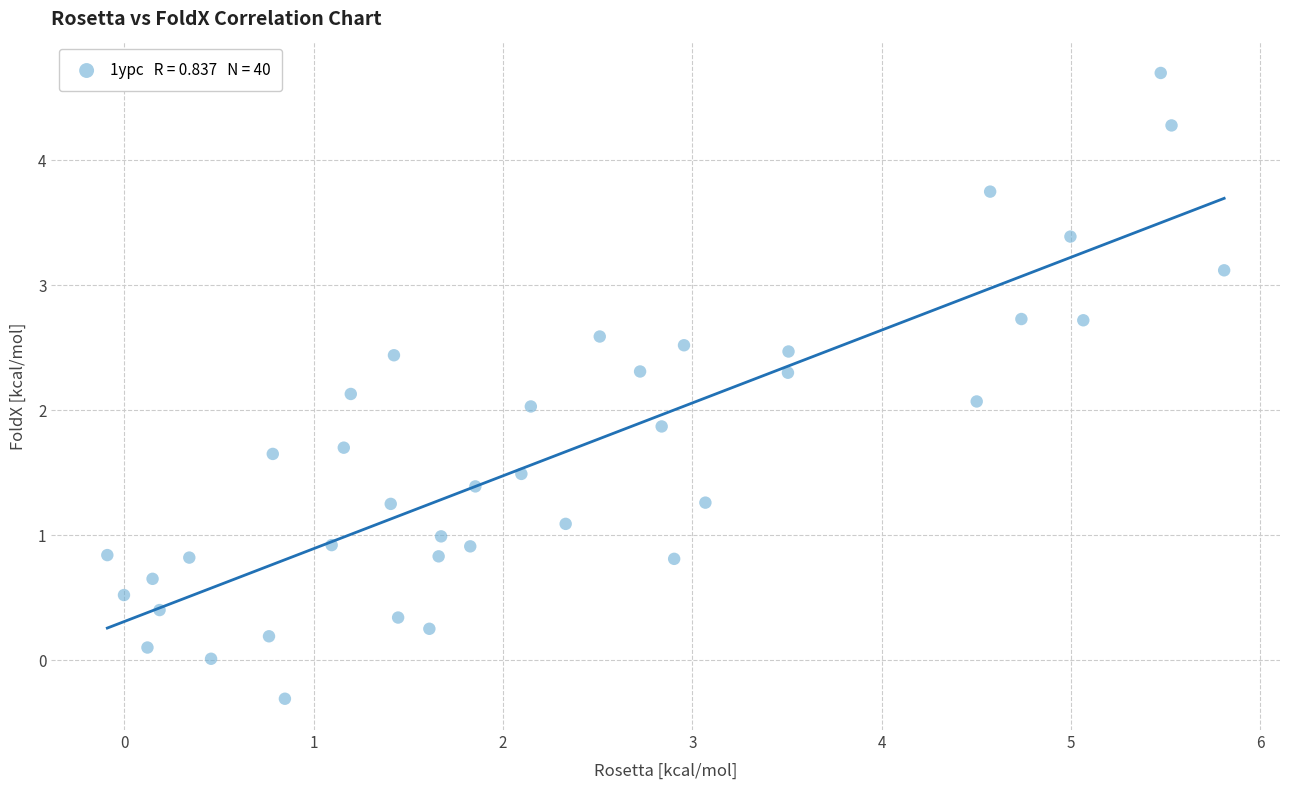

What is the range of X values (max minus min)?

5.9